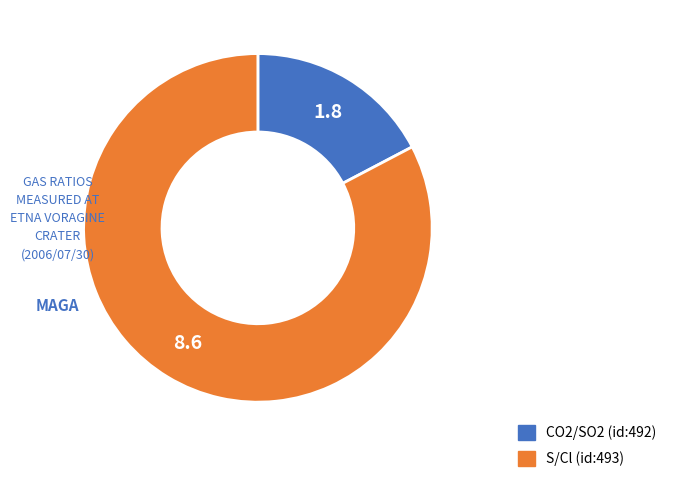

Which slice is the smallest?

CO2/SO2 (id:492)